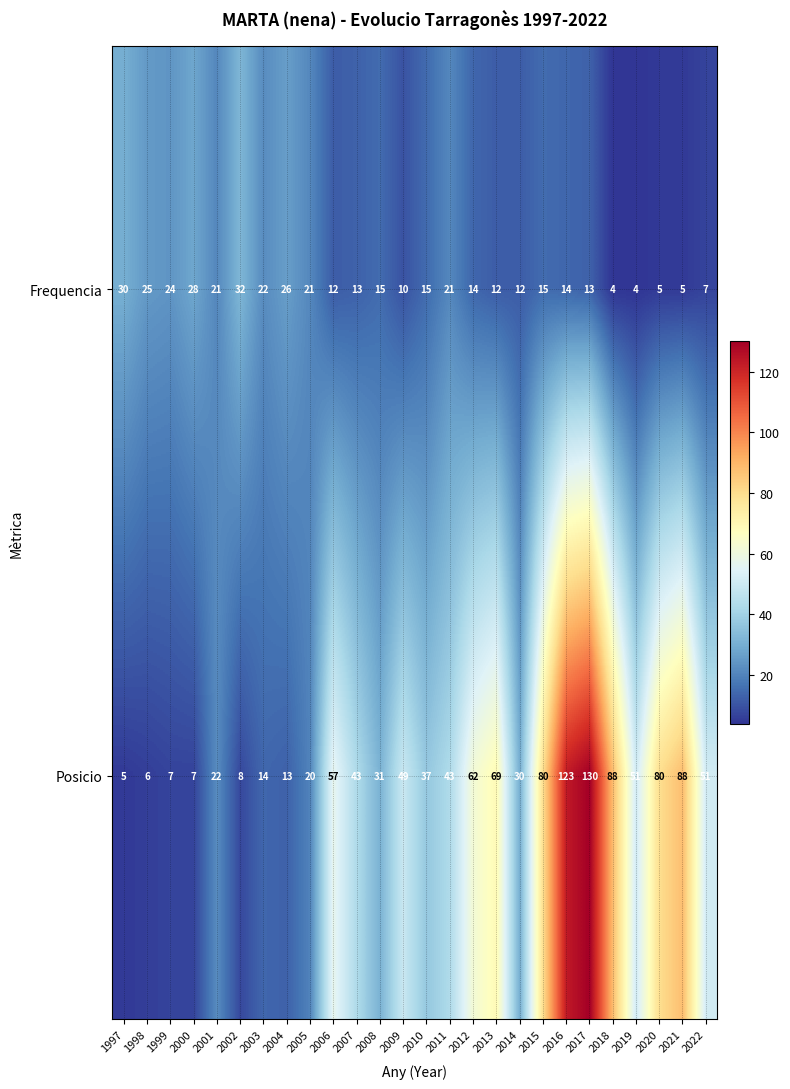

What is the total value across all series at 2006?

69